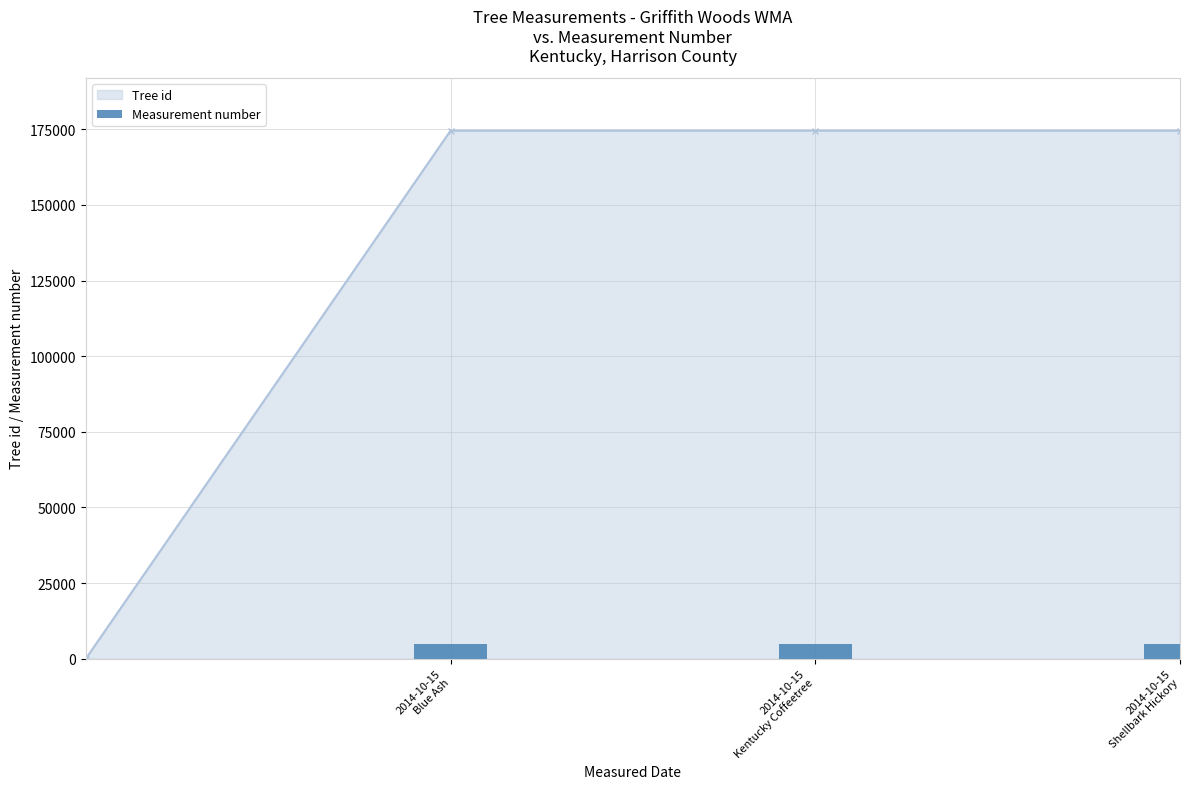

Where is Tree id nearest to the value 174565?

2014-10-15